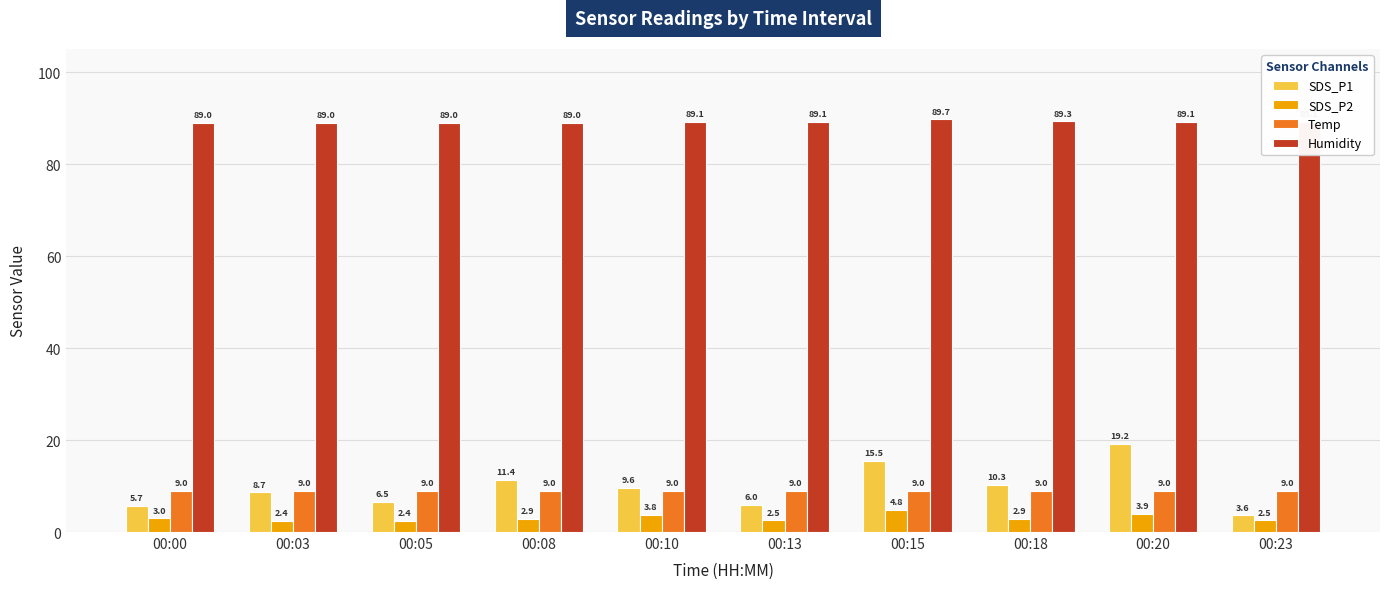

What is the minimum value for SDS_P2?

2.4